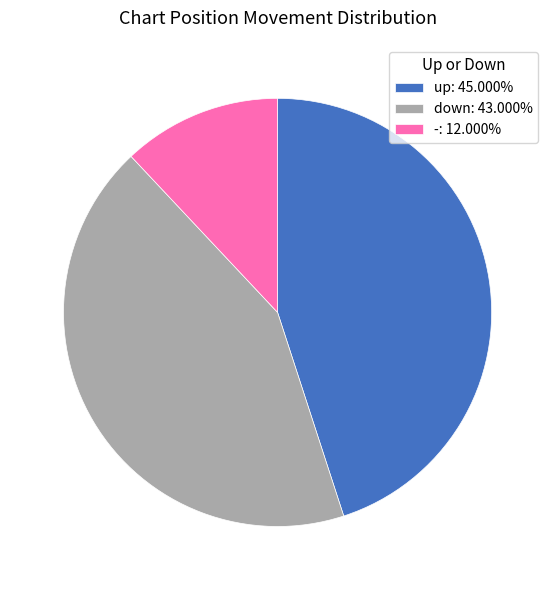

True or false: - accounts for 12% of the total.

True